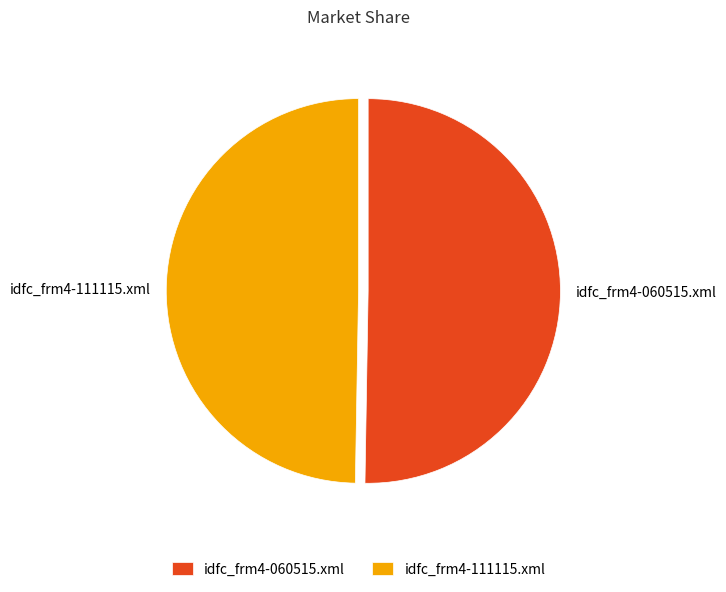

Count the number of slices in the pie.

2